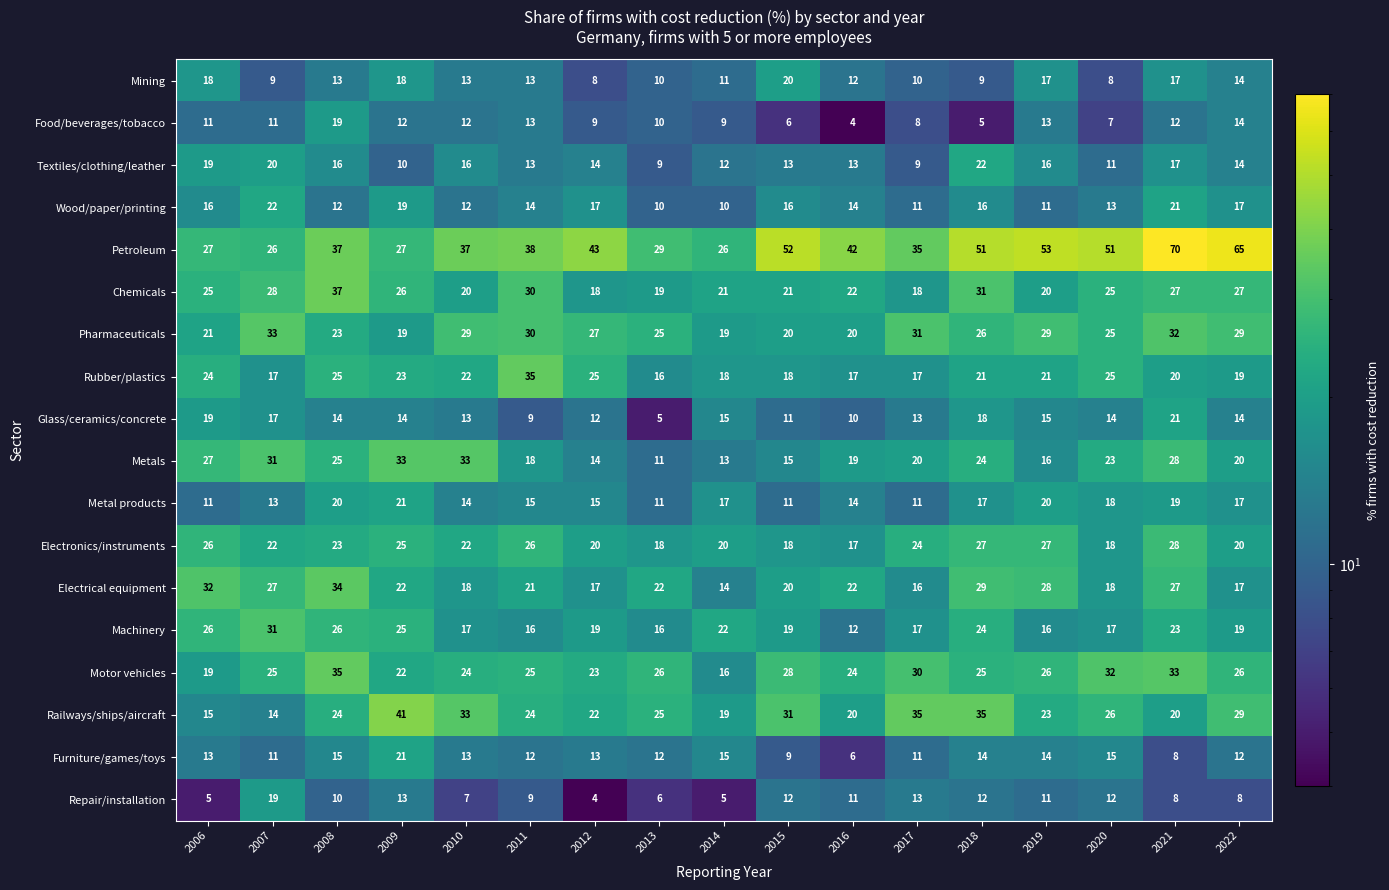

Which series has the widest spread of values?

Petroleum